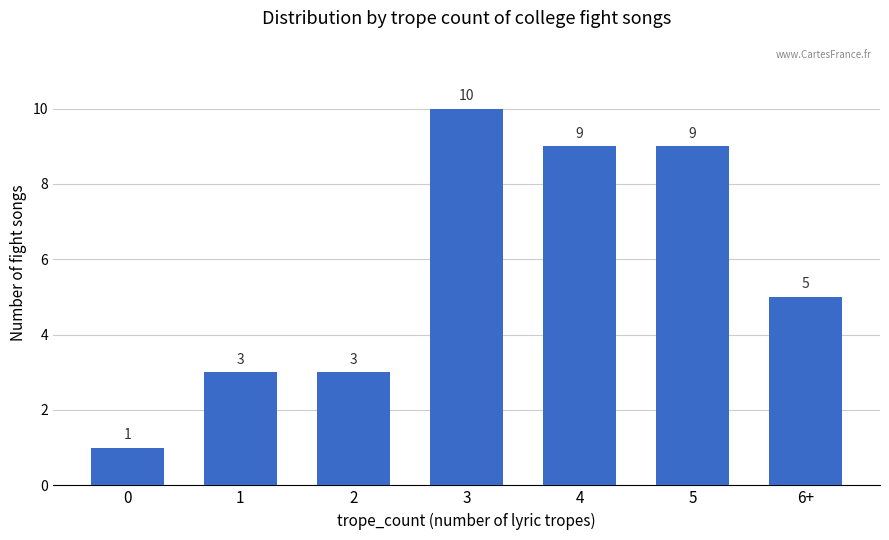

How many bars are there in total?

7